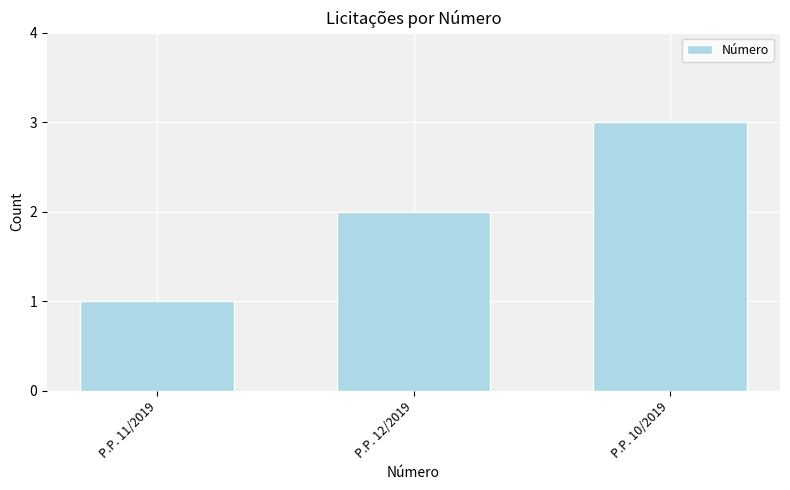

How many series are shown in this chart?

1